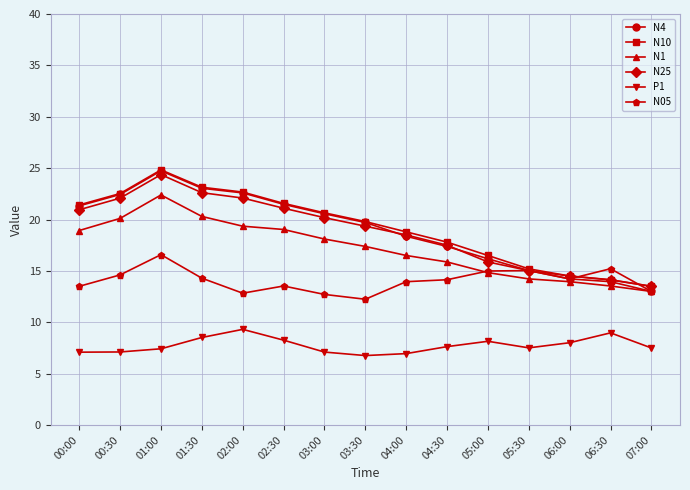

True or false: N05 and P1 intersect in this chart.

False